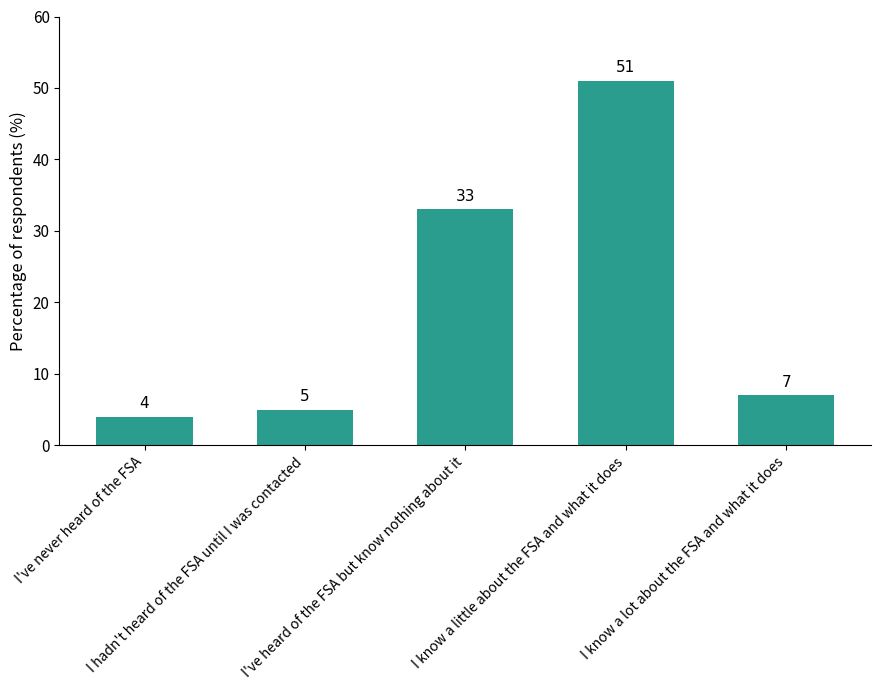

What is the sum of all values?

100